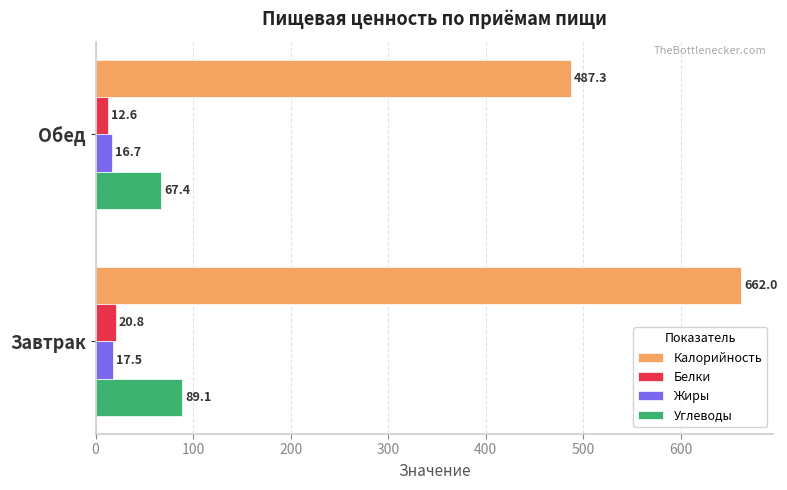

Between Завтрак and Обед, which series saw the biggest shift?

Калорийность